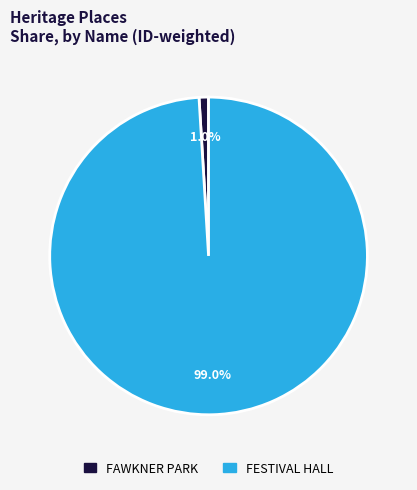

To the nearest percent, what is the average slice percentage?

50%